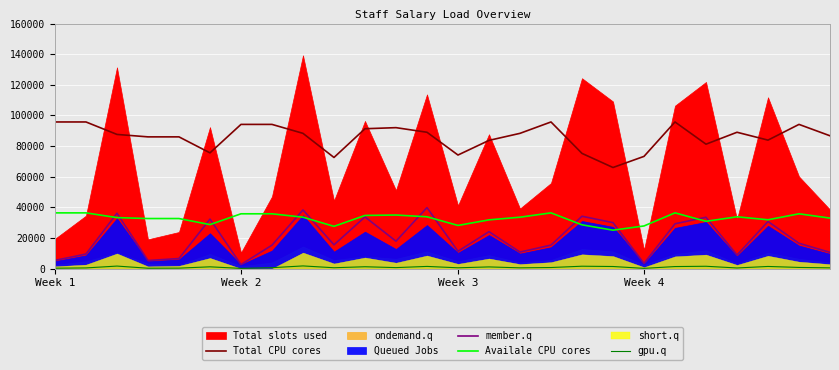

What is the label of the 25th point from the left?

24